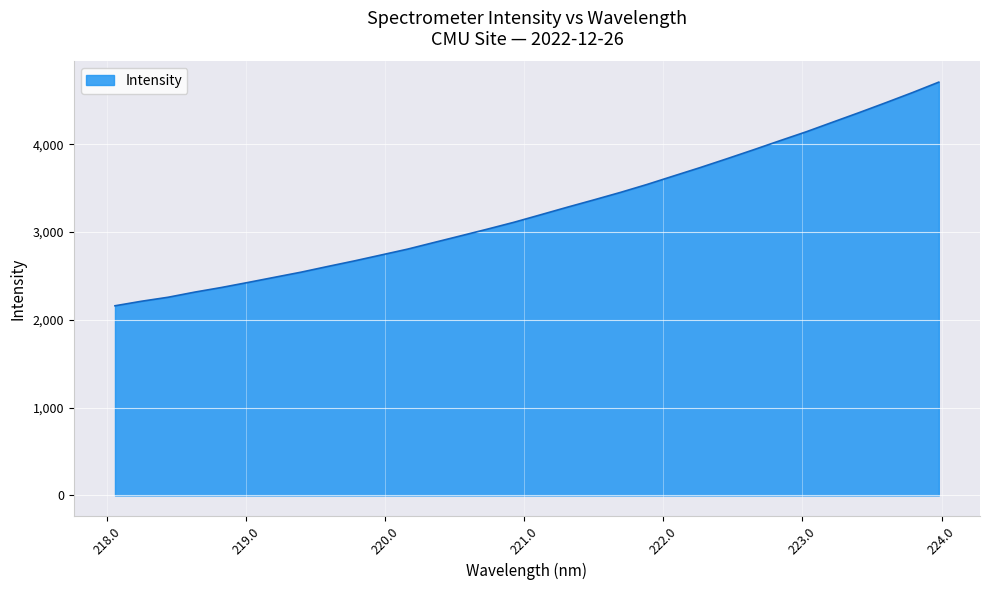

What is the difference between the maximum and minimum values?

2547.0